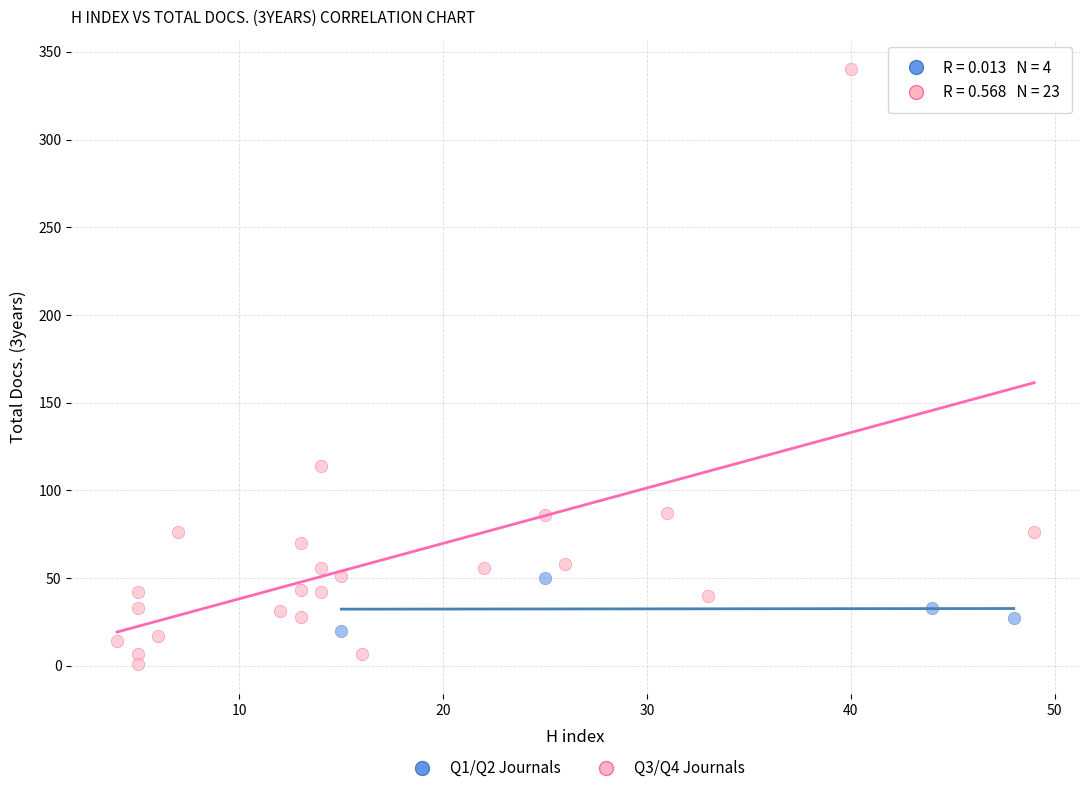

Which series has the widest spread of Y values?

Q3/Q4 Journals